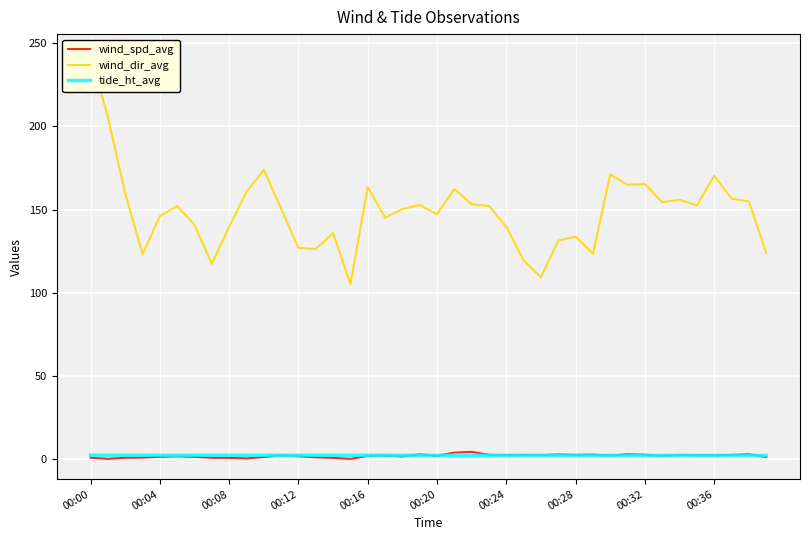

What is the label of the 30th point from the left?

29